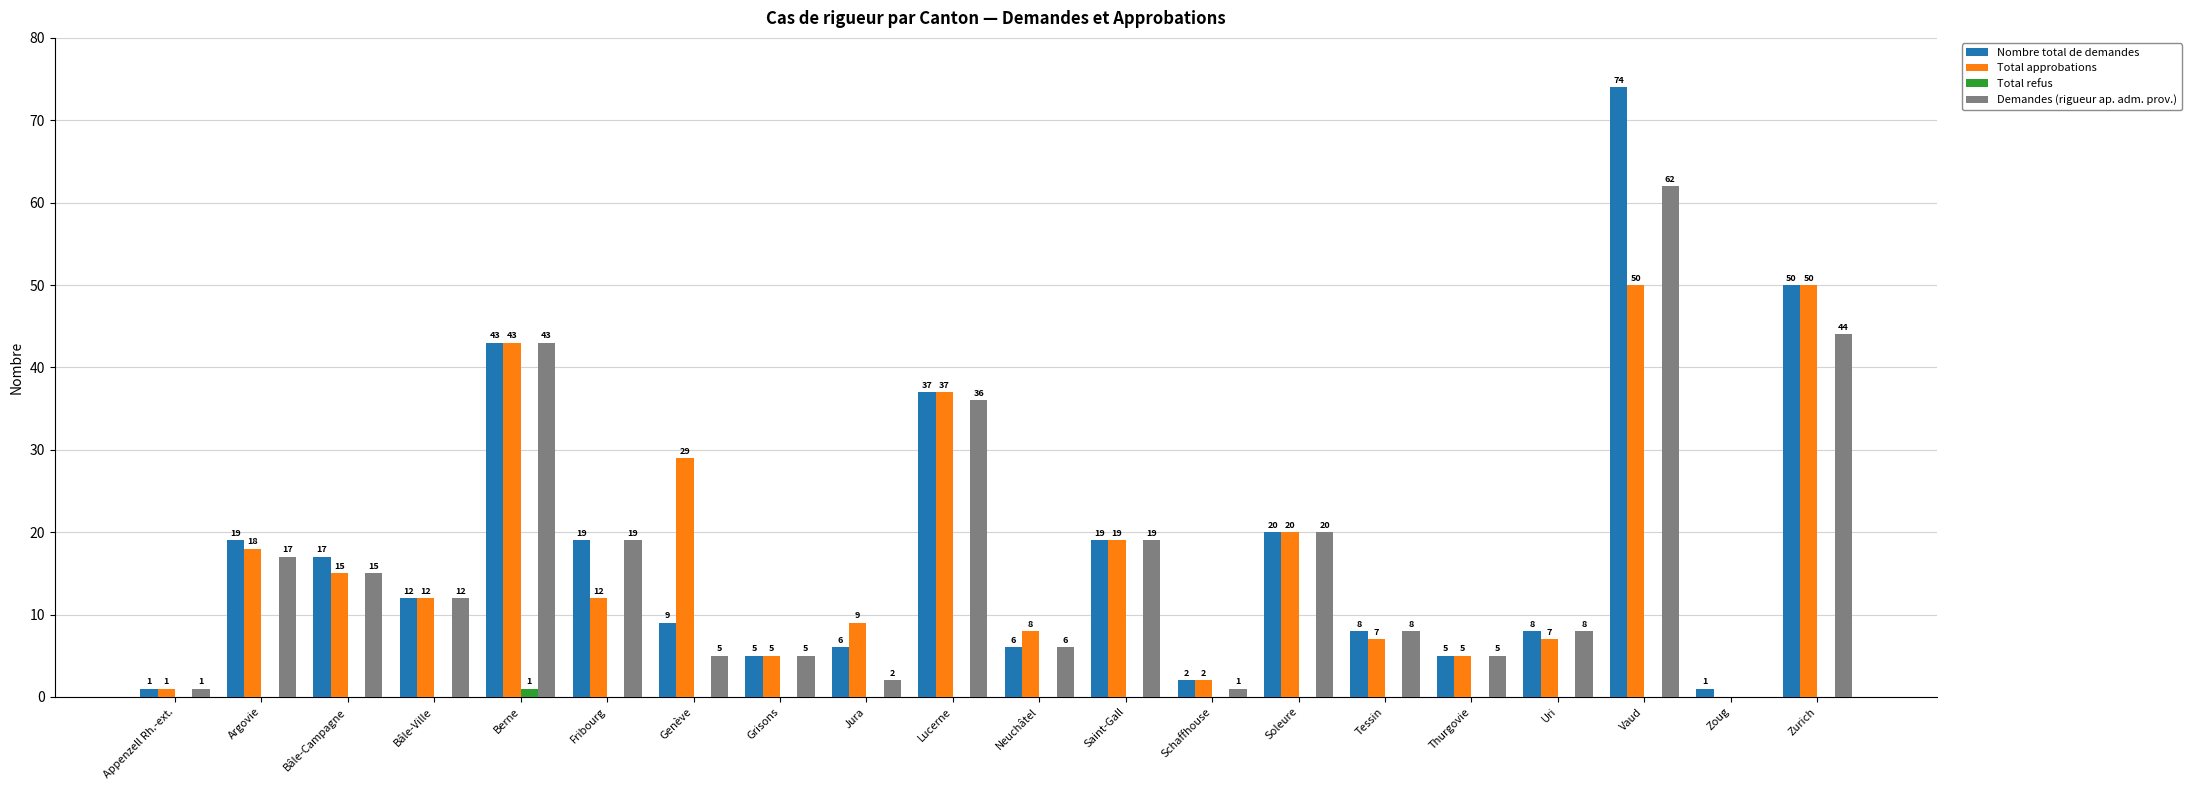

How many groups of bars are there?

20